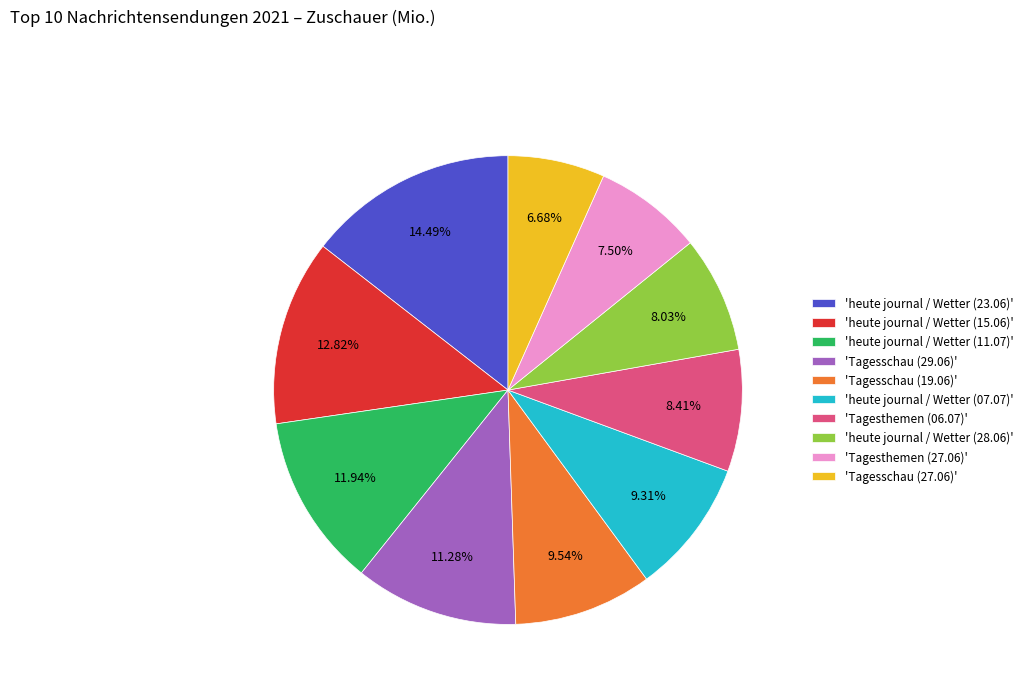

Is there a majority slice in this chart?

No